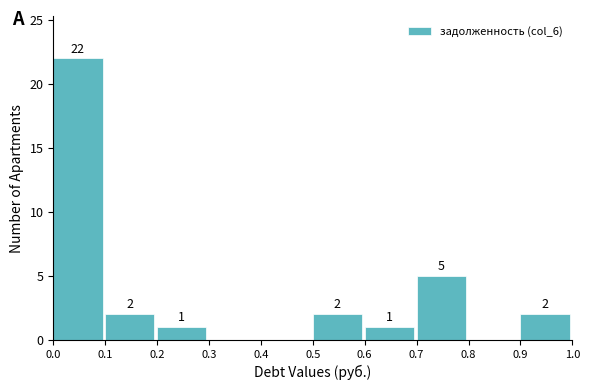

Reading right to left, transcribe all the data shown in this chart.

0.9=2	0.8=0	0.7=5	0.6=1	0.5=2	0.4=0	0.3=0	0.2=1	0.1=2	0.0=22